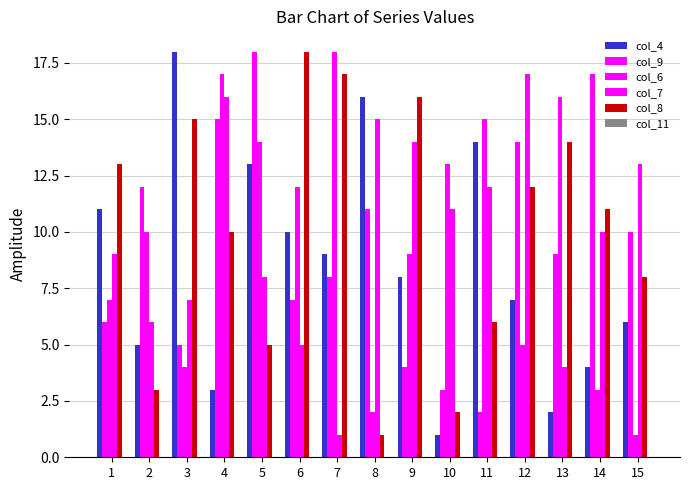

How many groups of bars are there?

15